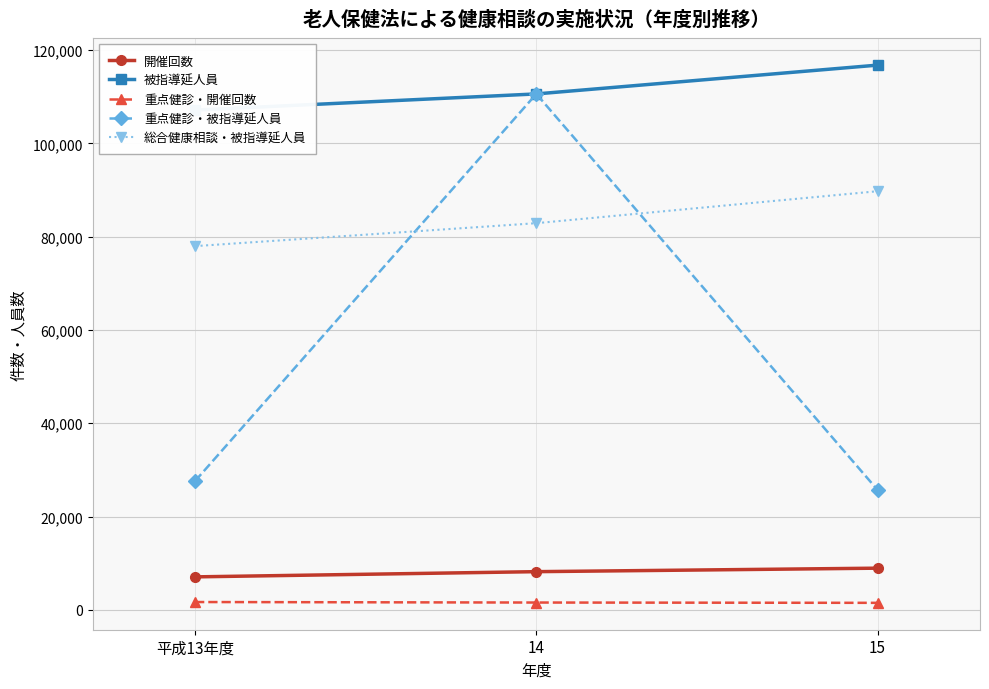

True or false: 総合健康相談・被指導延人員 has a value of 131600 at 平成13年度.

False